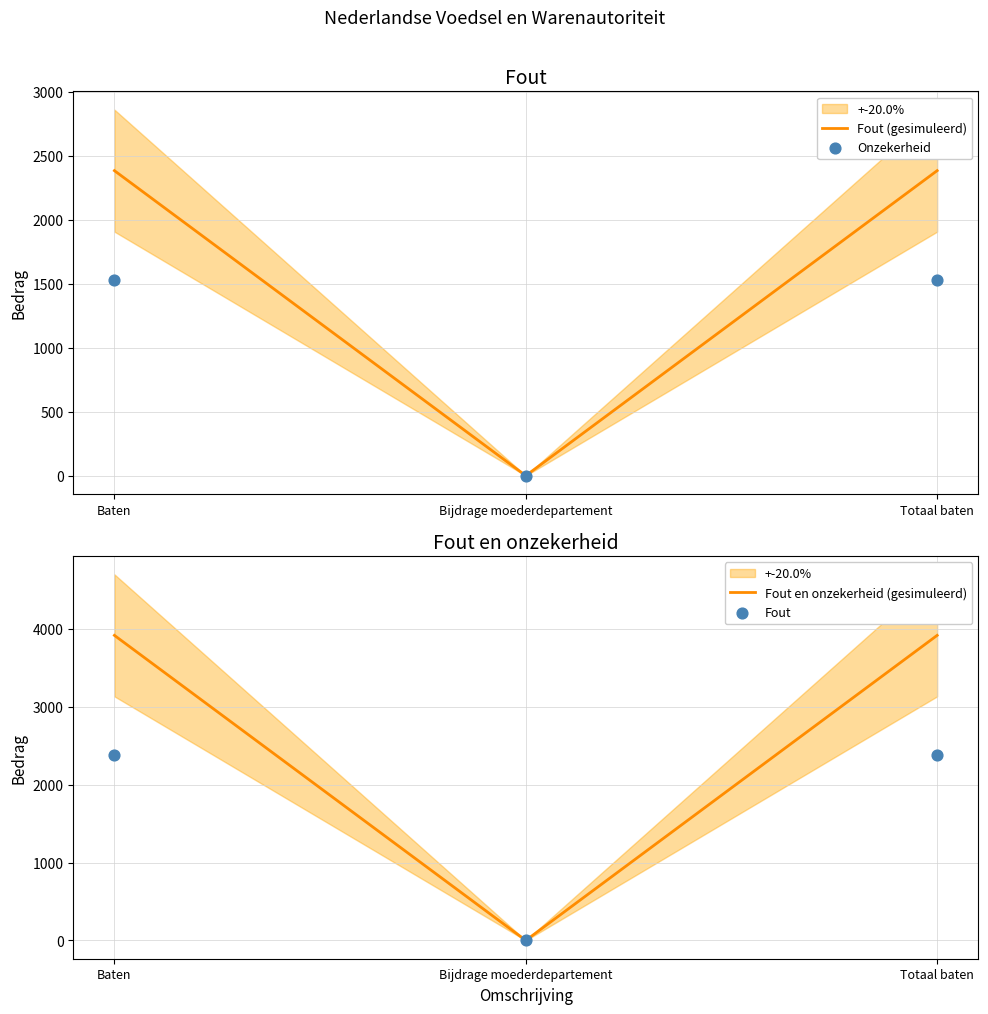

At which category is the sum across all series the highest?

Baten